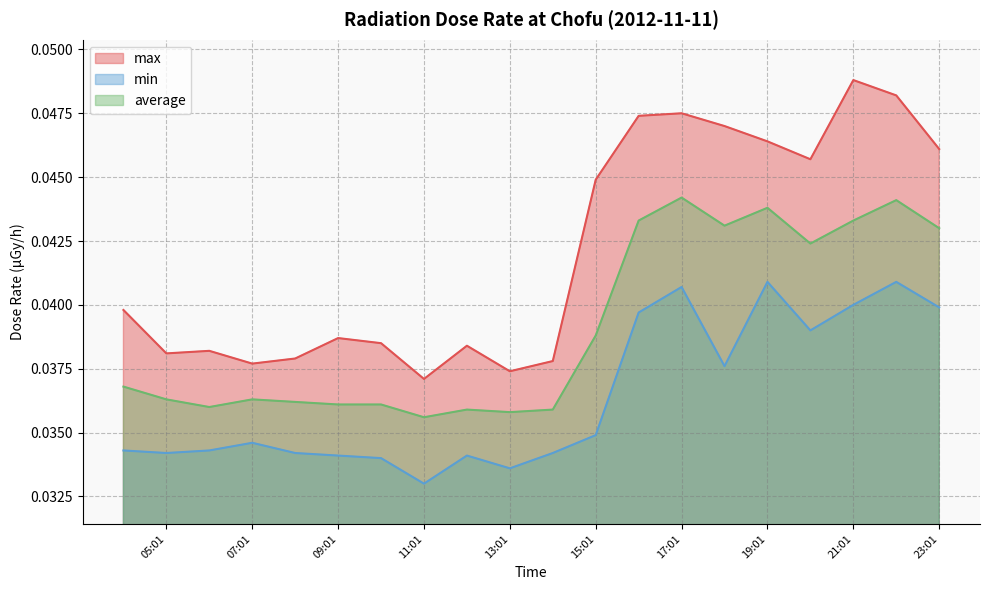

At which category is the sum across all series the highest?

22:01